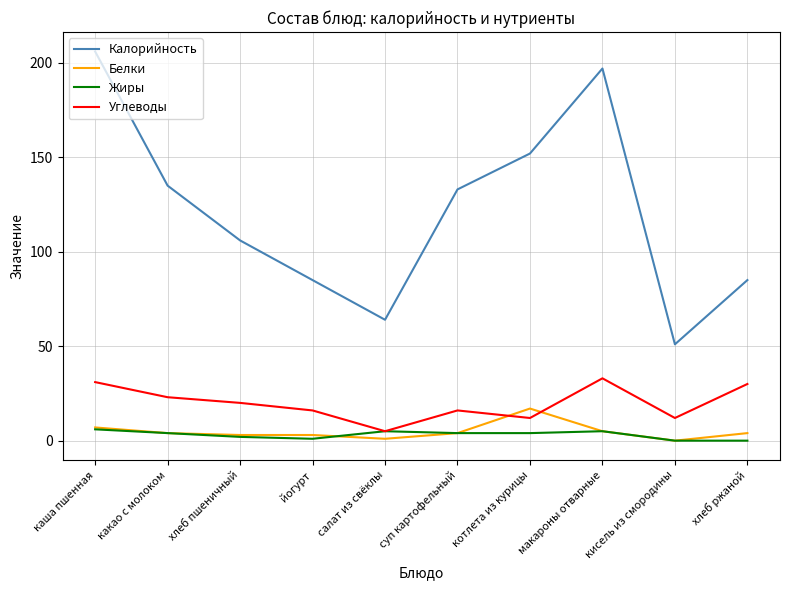

What position from the right is йогурт?

7